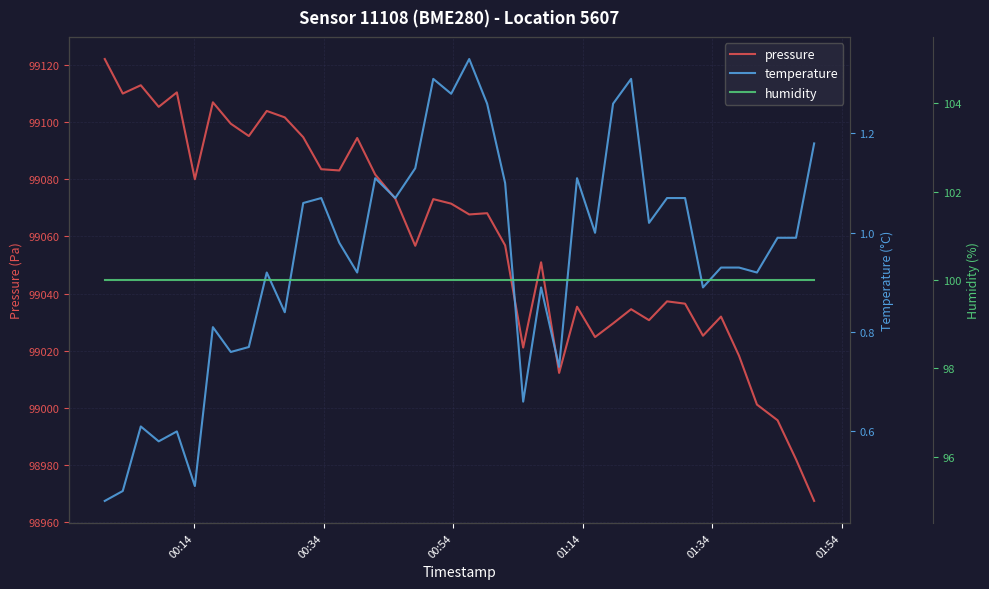

What is the minimum value for pressure?

98967.4